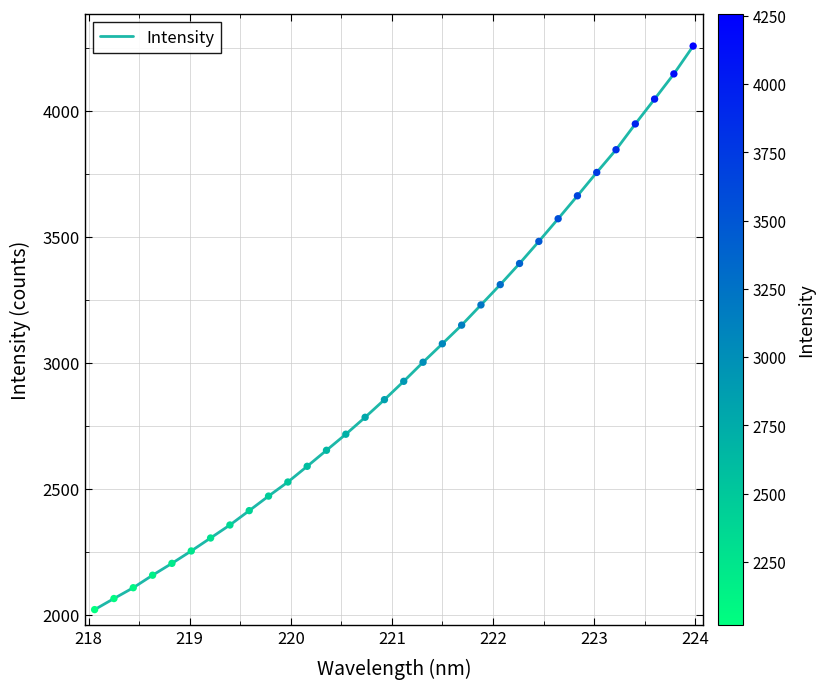

What is the greatest value displayed?

4256.7